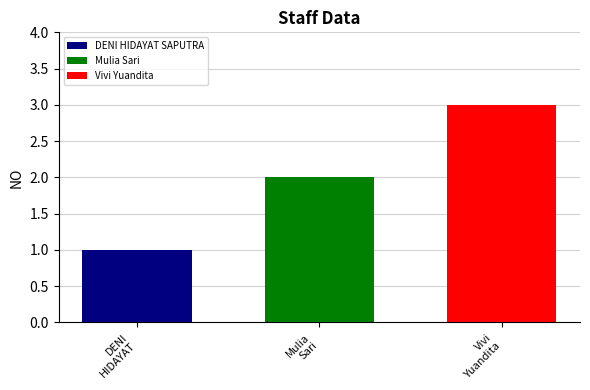

Rank the categories by value from lowest to highest.

DENI
HIDAYAT, Mulia
Sari, Vivi
Yuandita